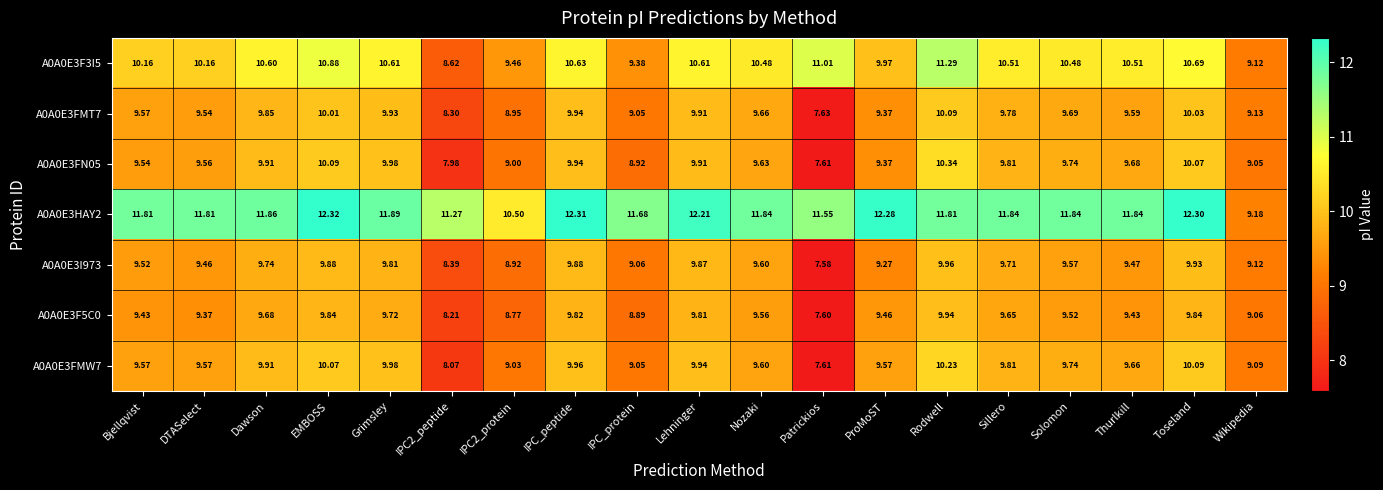

At which category is the sum across all series the highest?

Rodwell